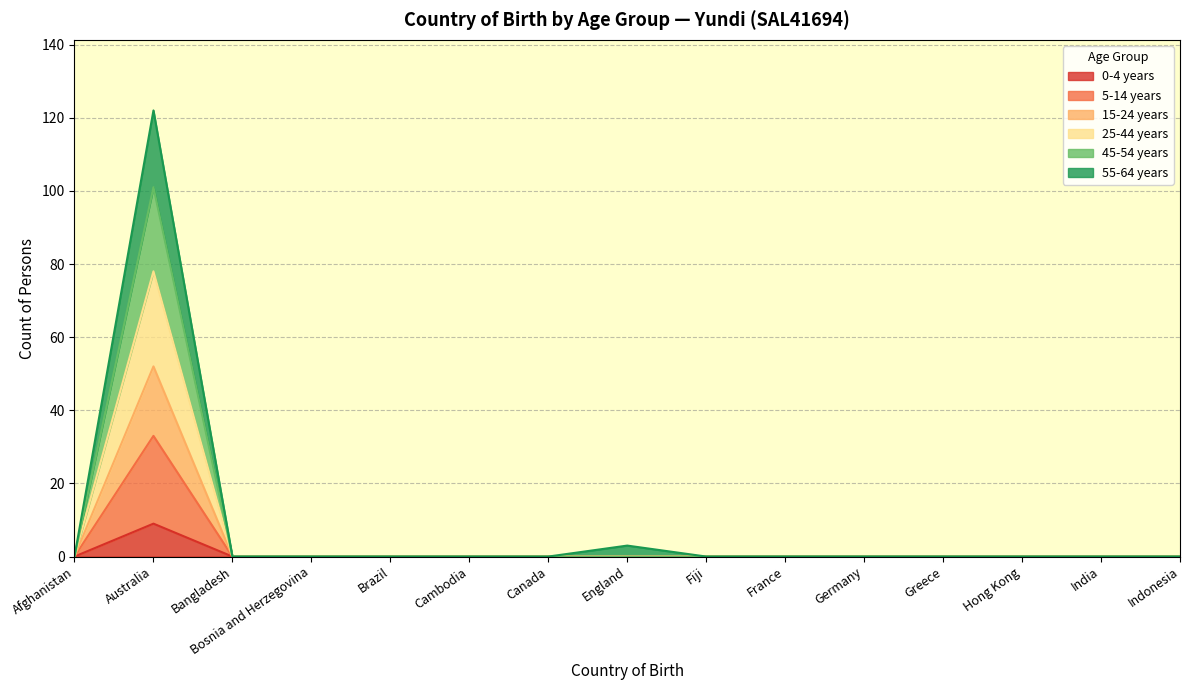

What is the total value across all series at Australia?

122